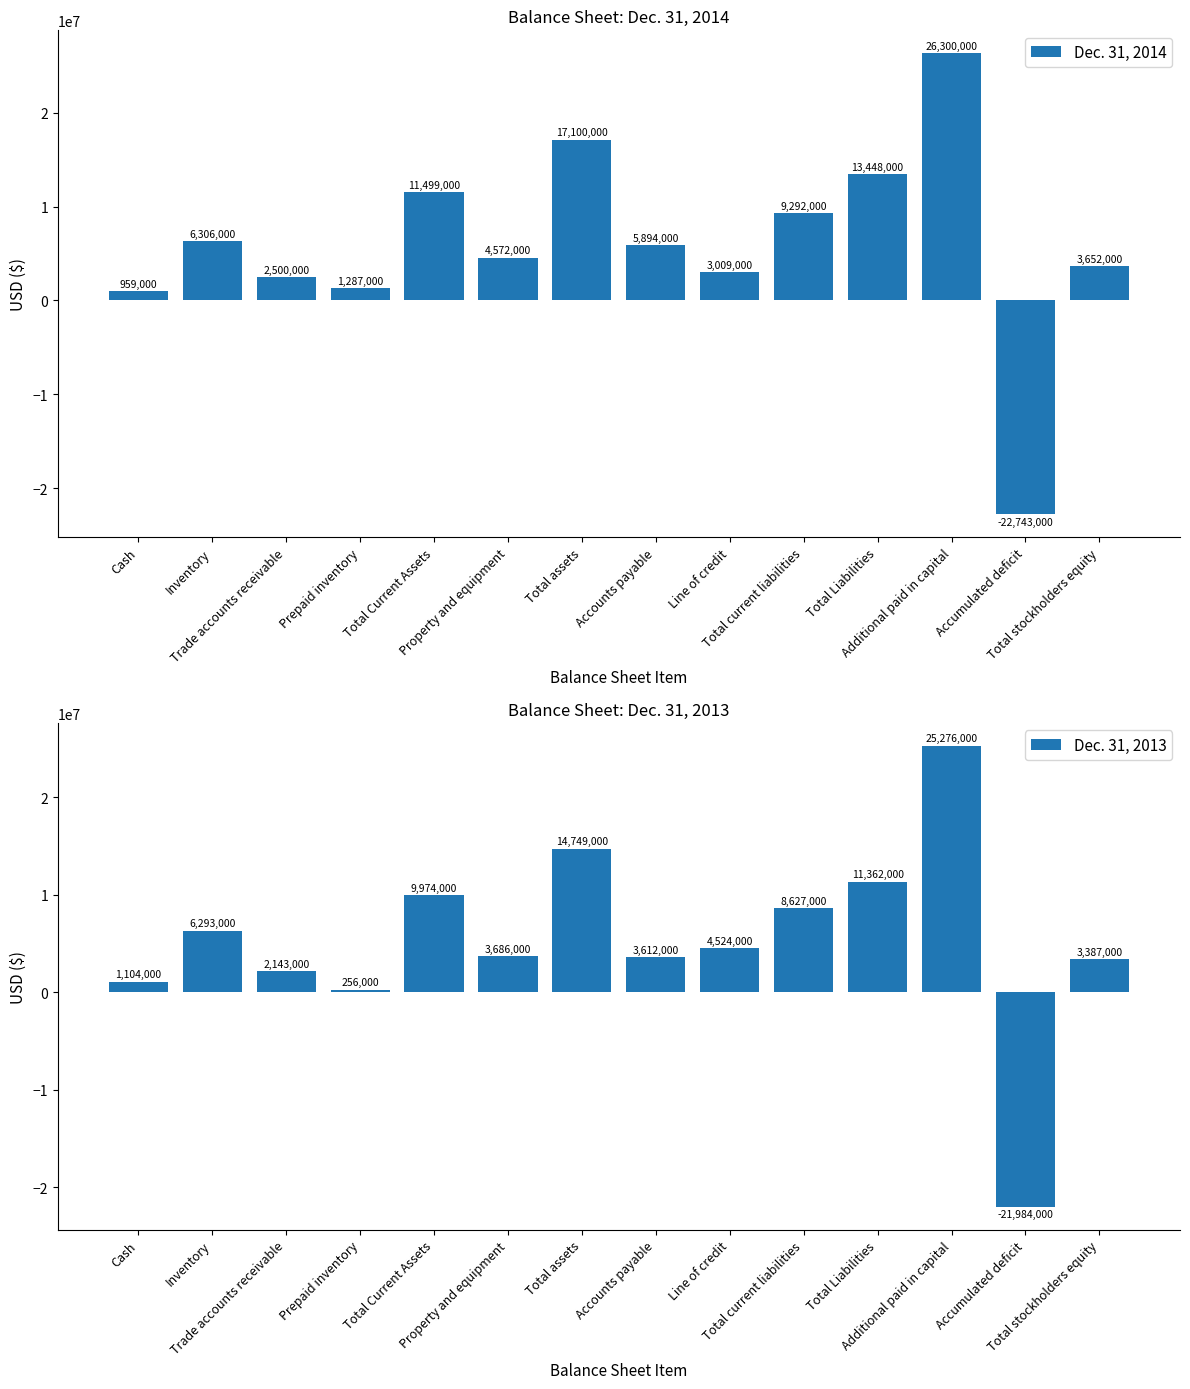

What is the label of the 1st bar from the right?

Total stockholders equity